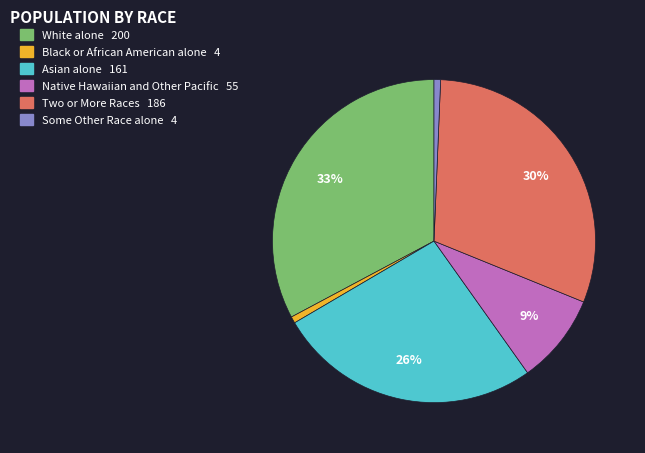

To the nearest percent, what is the difference between the largest and smallest slice percentages?

32%